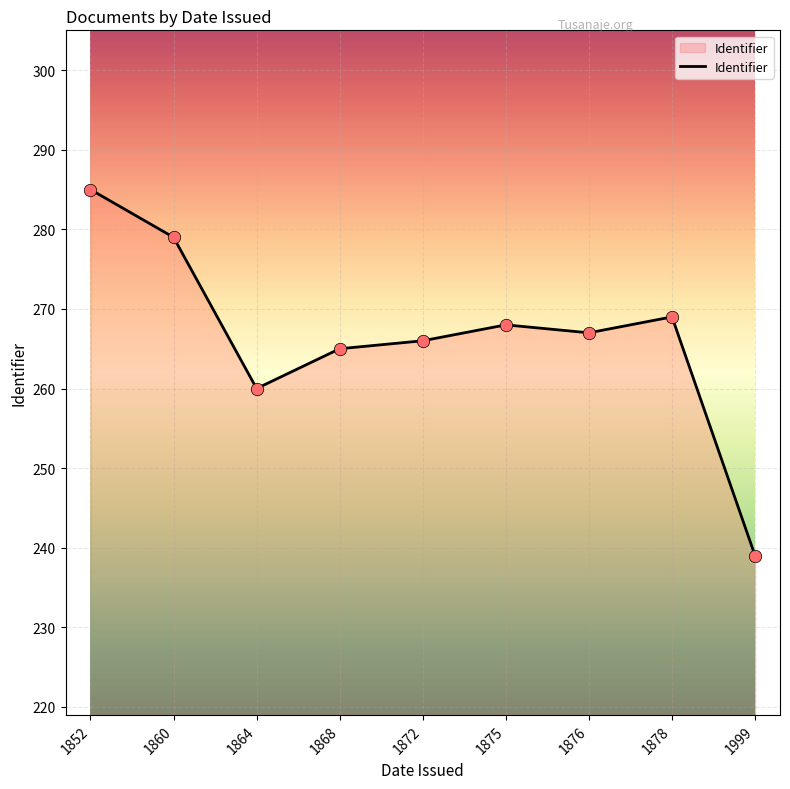

What is the ratio of the value at 1872 to the value at 1864?

1.0